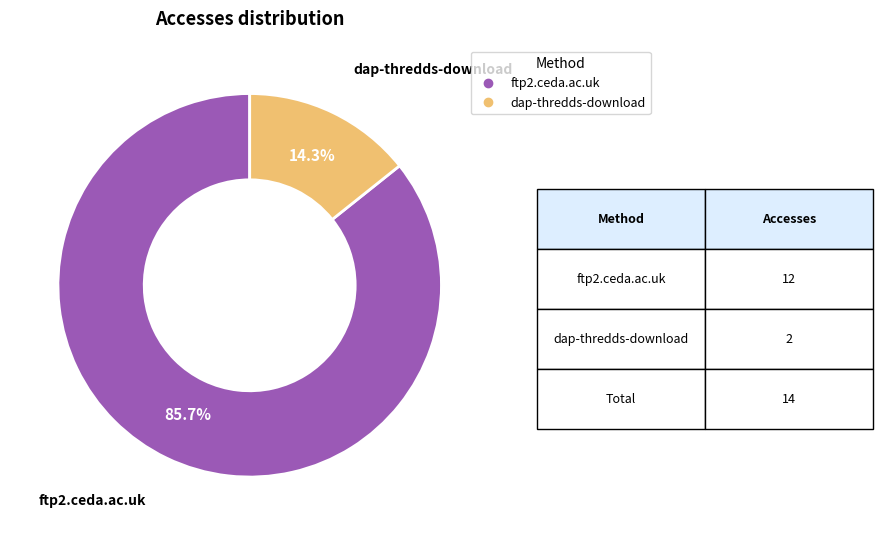

Count the number of slices in the pie.

2